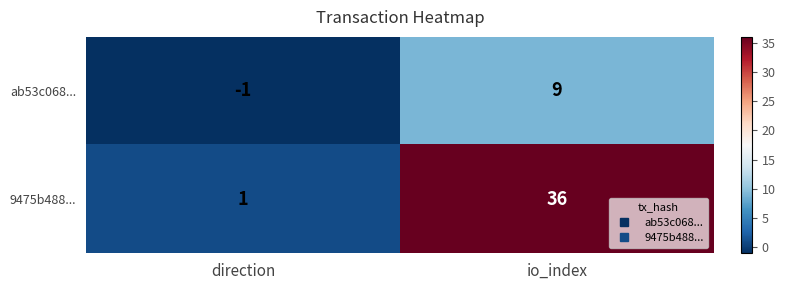

Reading left to right, list all the values displayed in this chart.

ab53c068...: direction=-1	io_index=9
9475b488...: direction=1	io_index=36